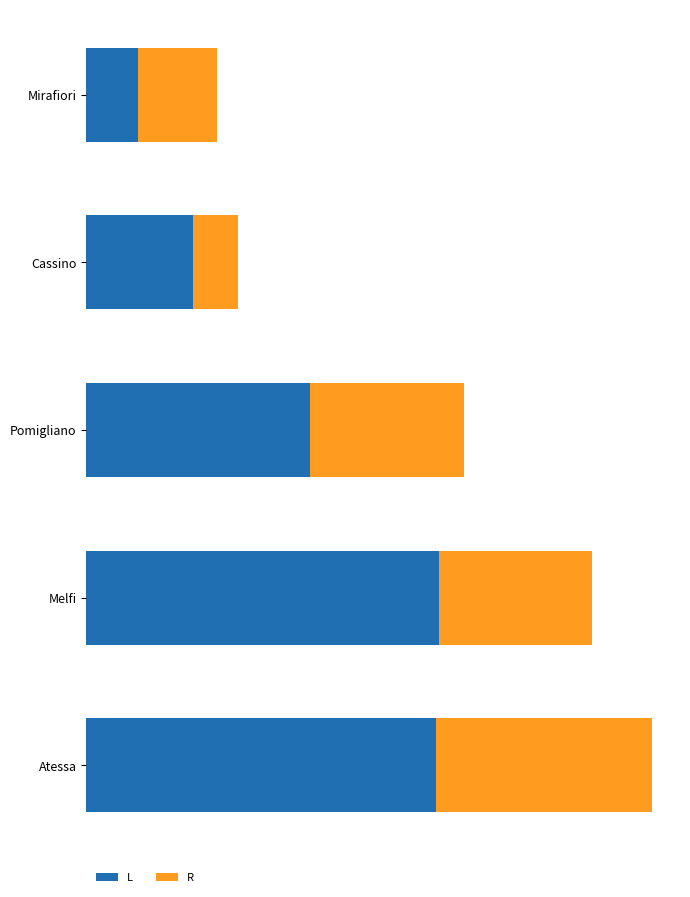

What are all the series names shown in the legend?

L, R